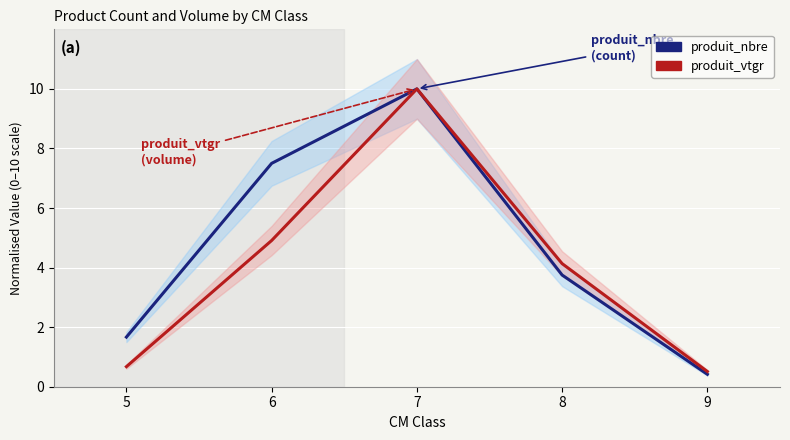

True or false: produit_vtgr has more than 1 interior local peaks.

False